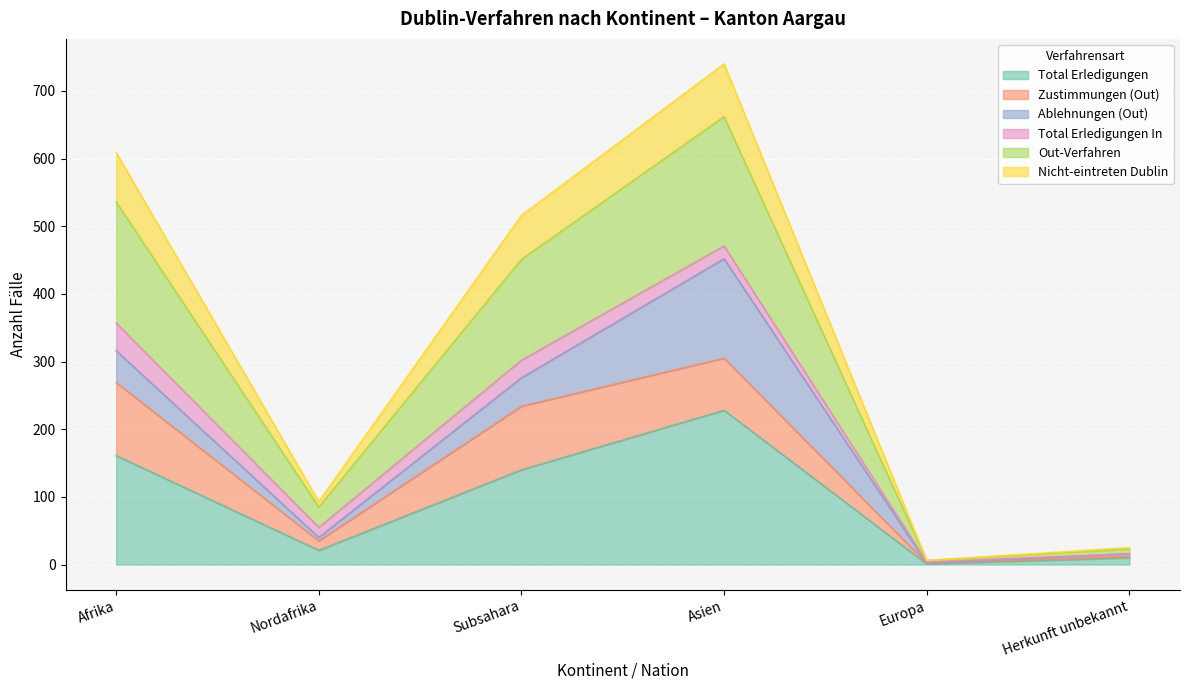

In Out-Verfahren, how many points are lower than both neighbors (excluding endpoints)?

2